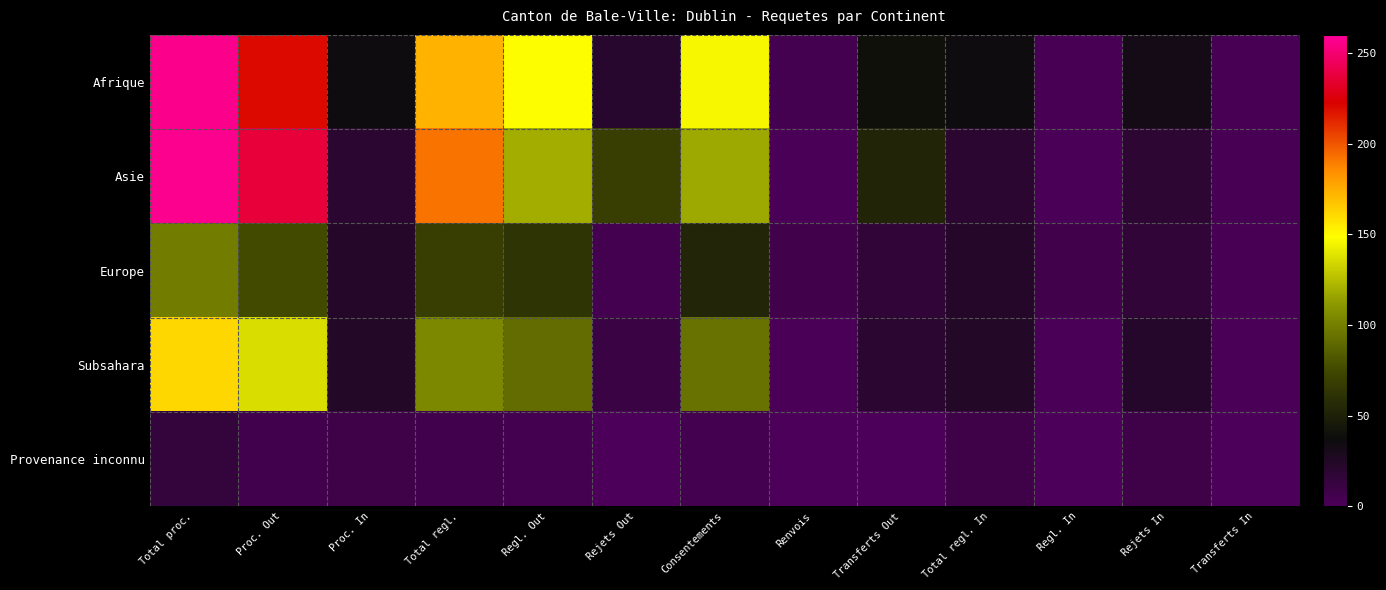

At which category is the sum across all series the highest?

Total proc.